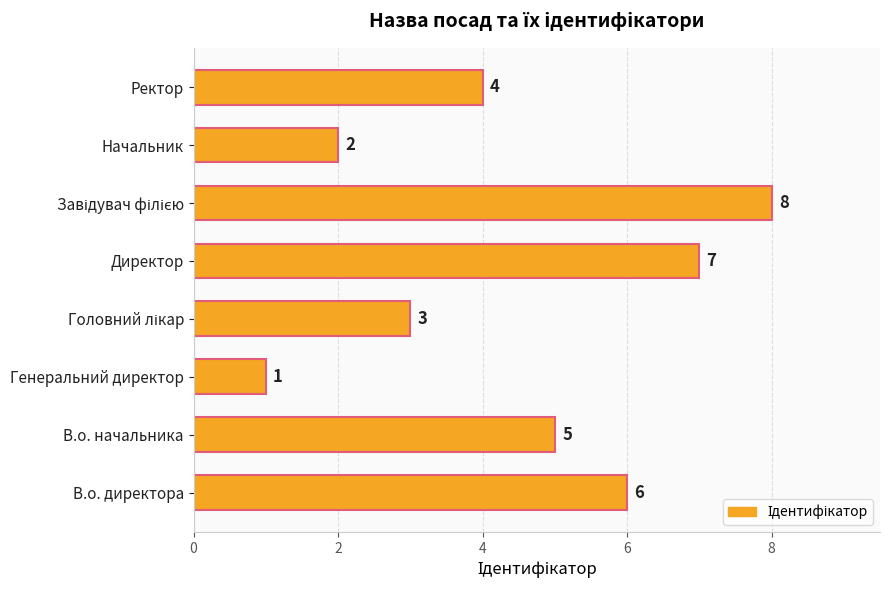

What is the change in value from В.о. начальника to Директор?

+2